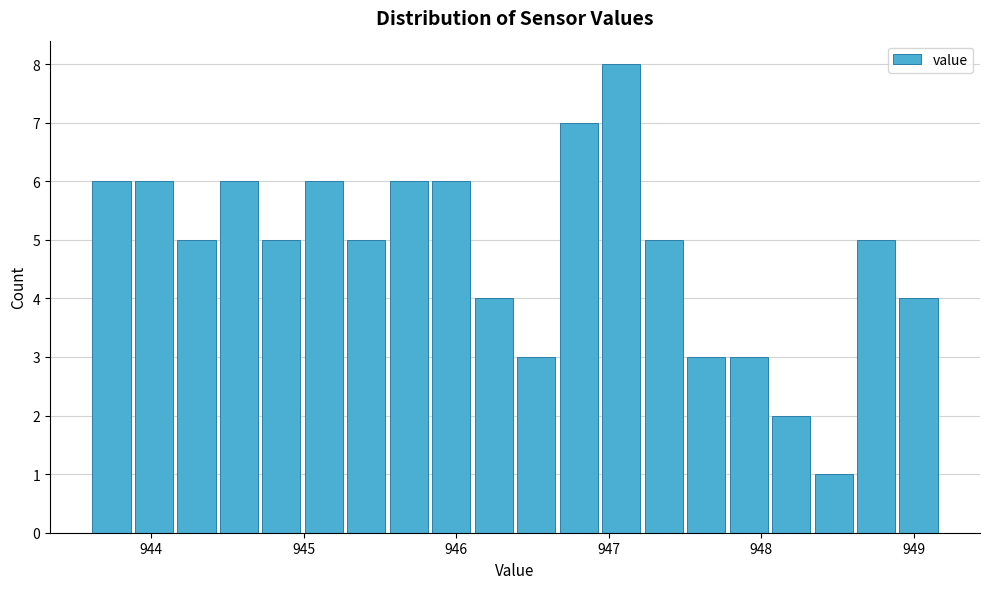

Around what value on the x-axis is the tallest bar? Give the approximate position of its centre, as read against the axis.

947.1